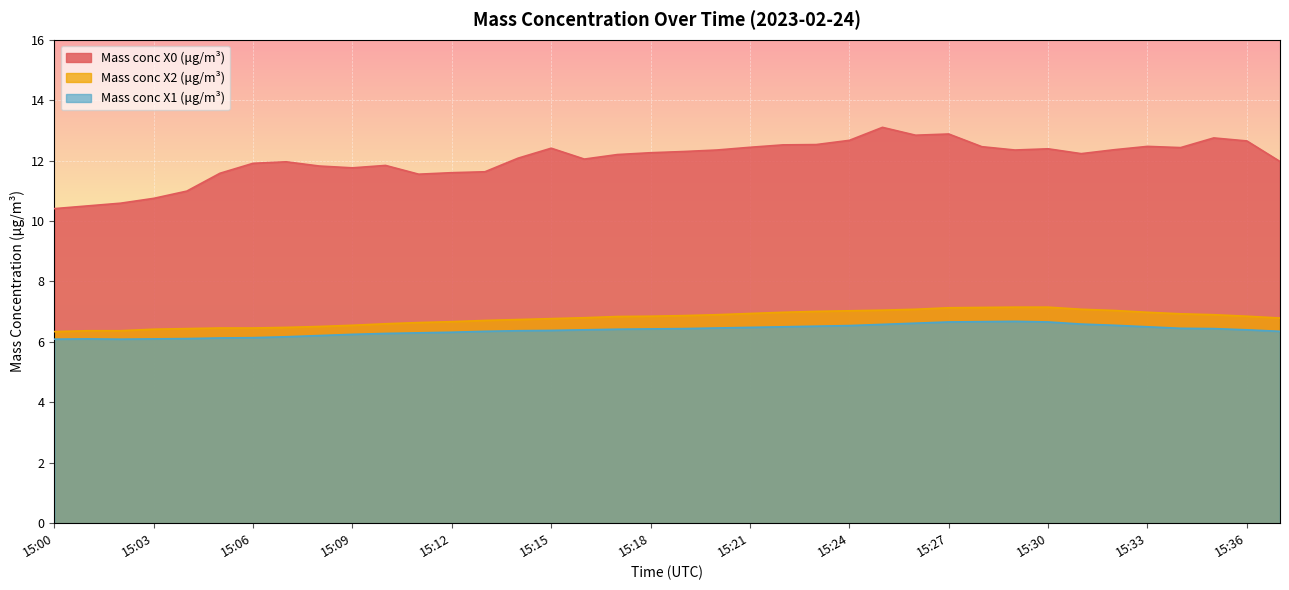

True or false: Mass conc X2 (μg/m³) has a value of 7.1 at 15:27.

True